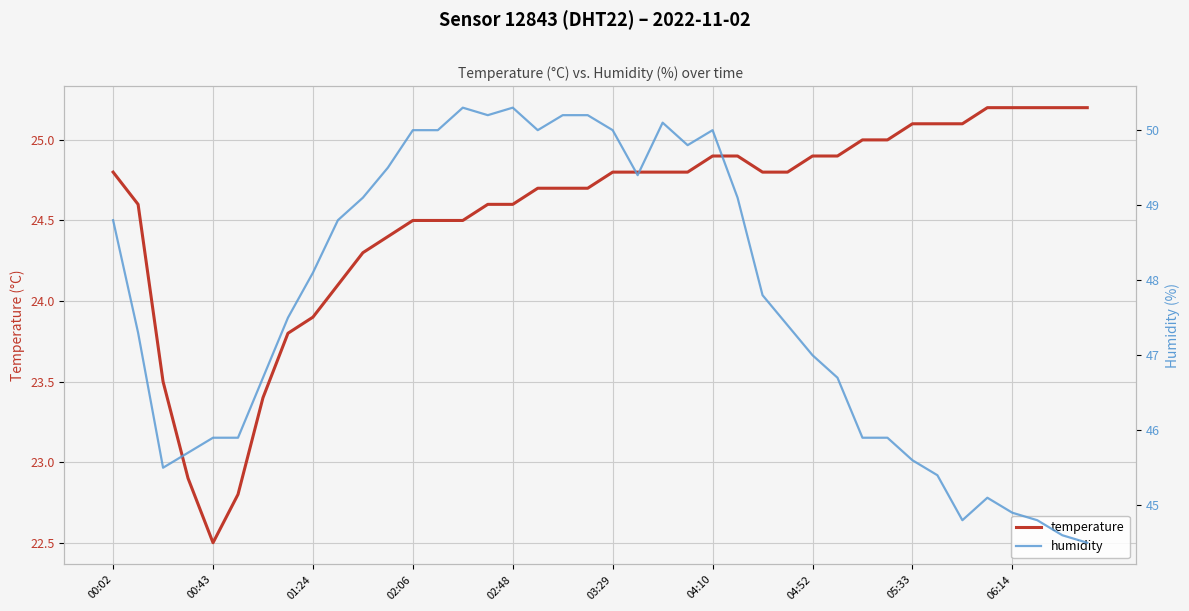

True or false: humidity and temperature cross at least once.

False